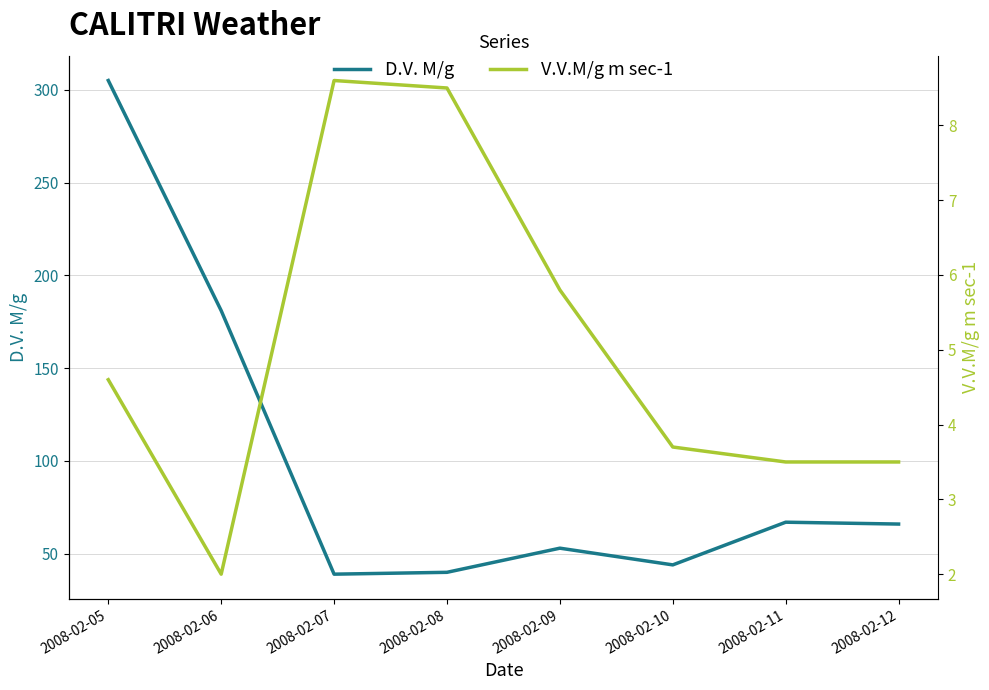

What is the average value of the V.V.M/g m sec-1 series?

5.0